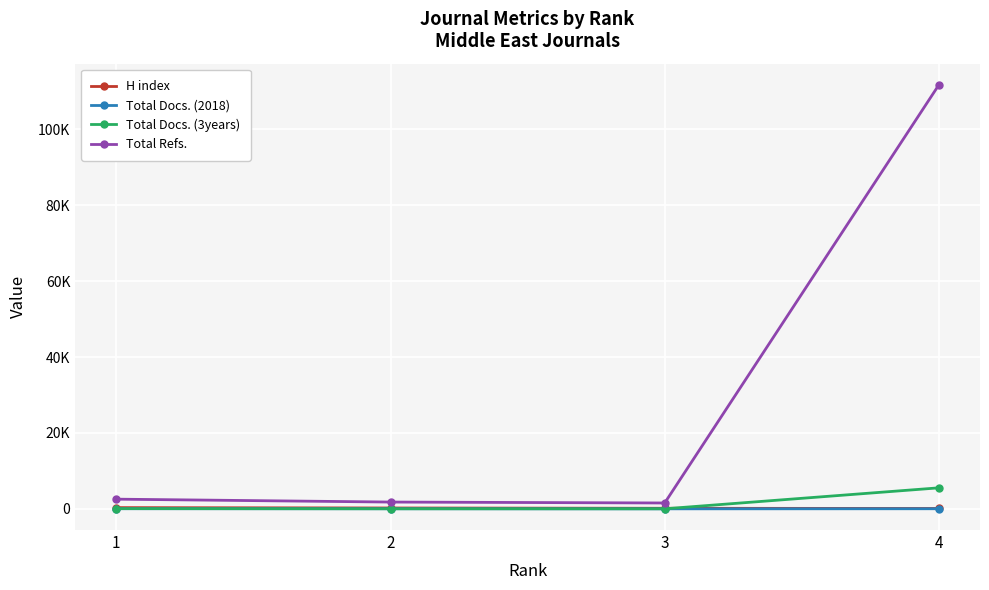

Which has a higher value, 4 or 3?

3